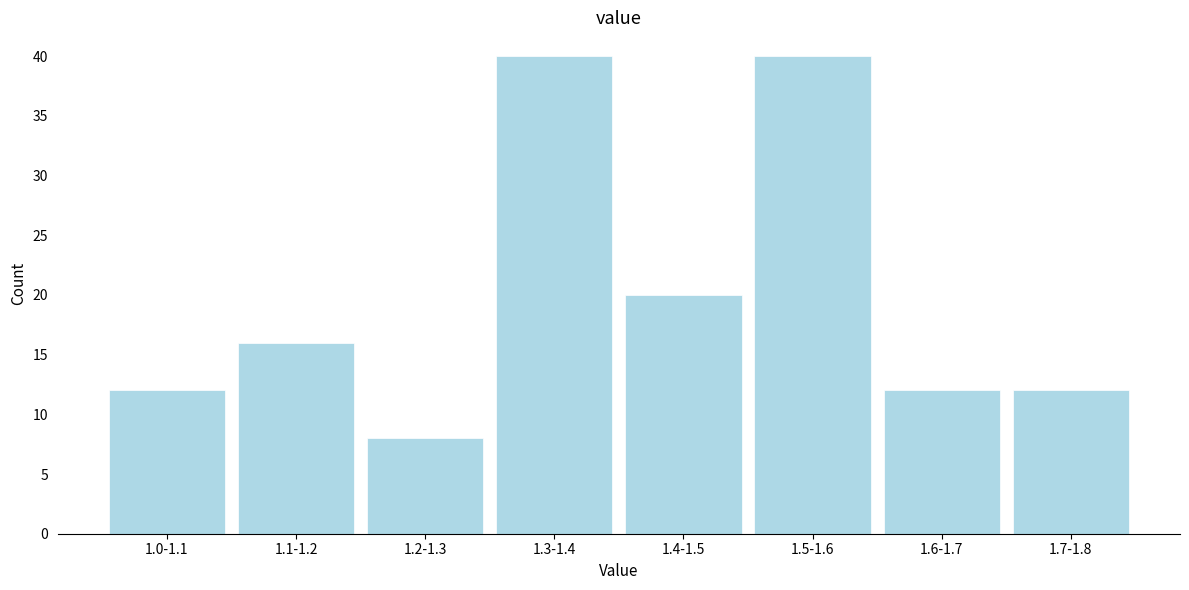

Reading right to left, extract all data points from this chart.

1.7-1.8=12	1.6-1.7=12	1.5-1.6=40	1.4-1.5=20	1.3-1.4=40	1.2-1.3=8	1.1-1.2=16	1.0-1.1=12